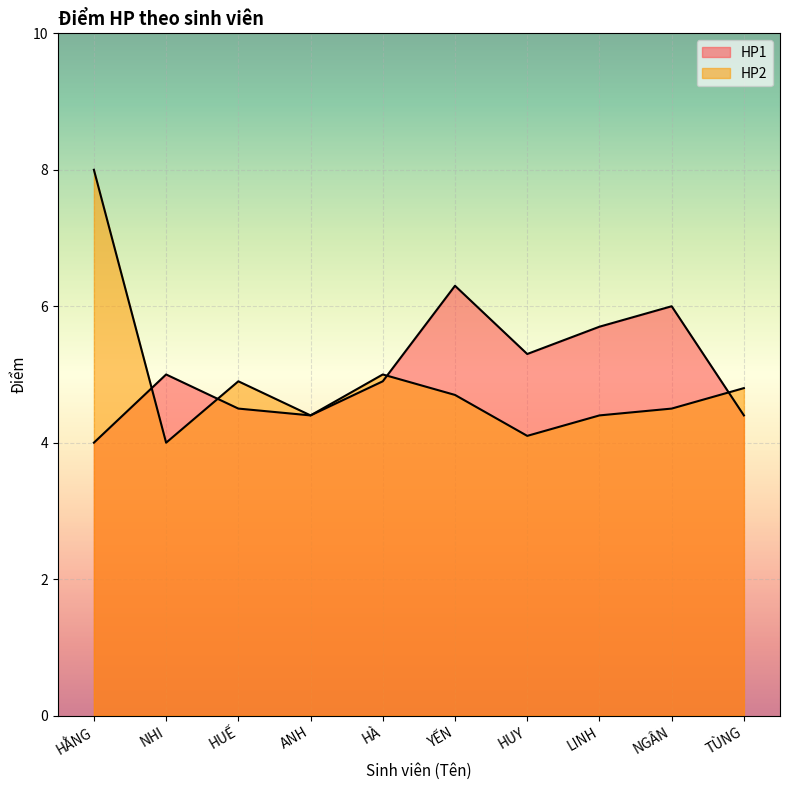

How many distinct data groups are displayed?

2